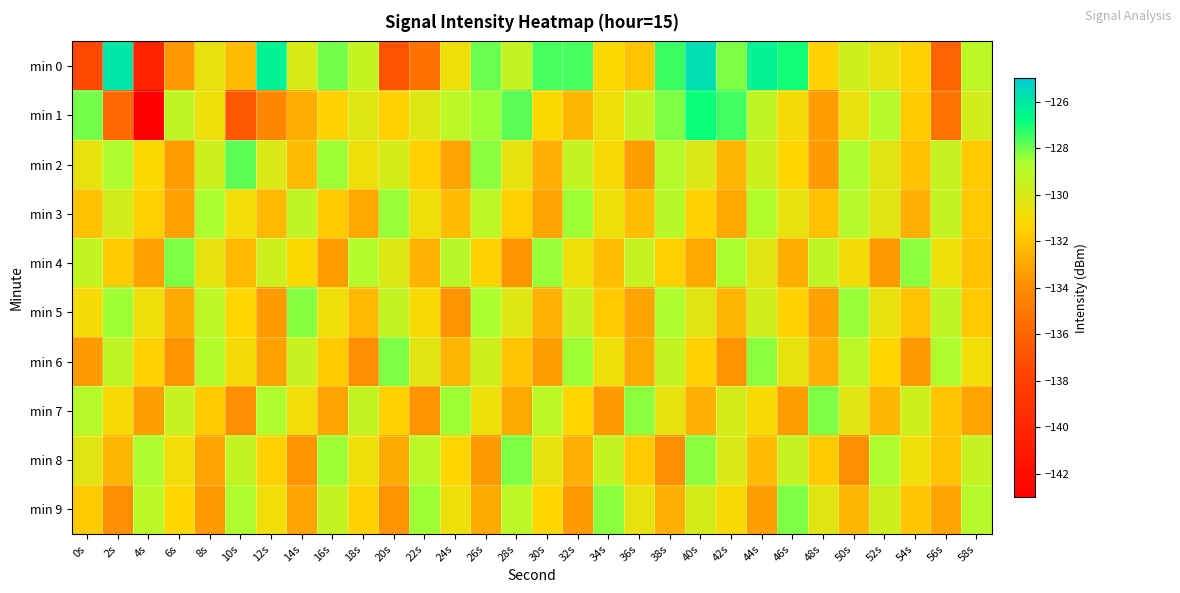

What is the total value across all series at 8s?

-1306.2